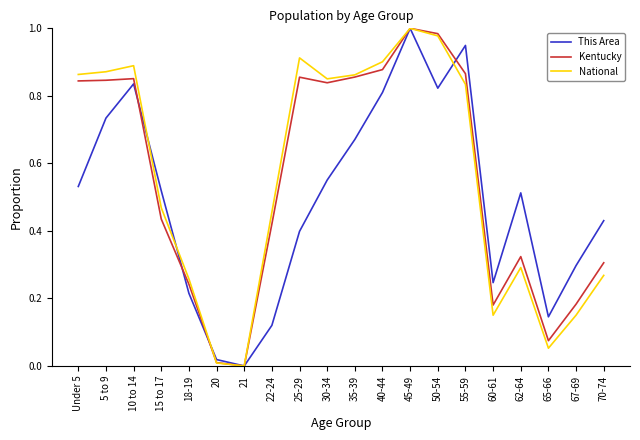

What position from the right is 18-19?

16